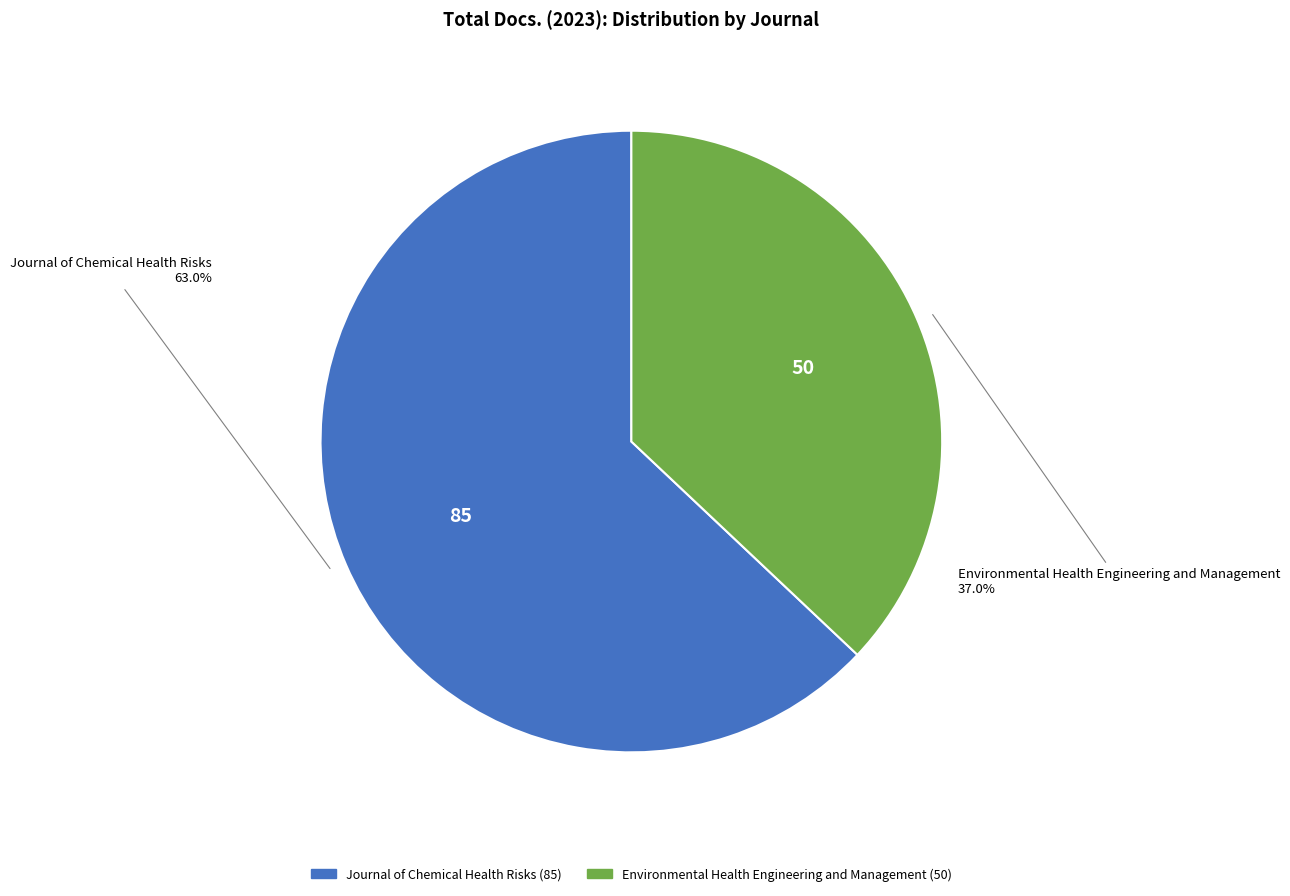

Does Environmental Health Engineering and Management account for over 50% of the chart?

No